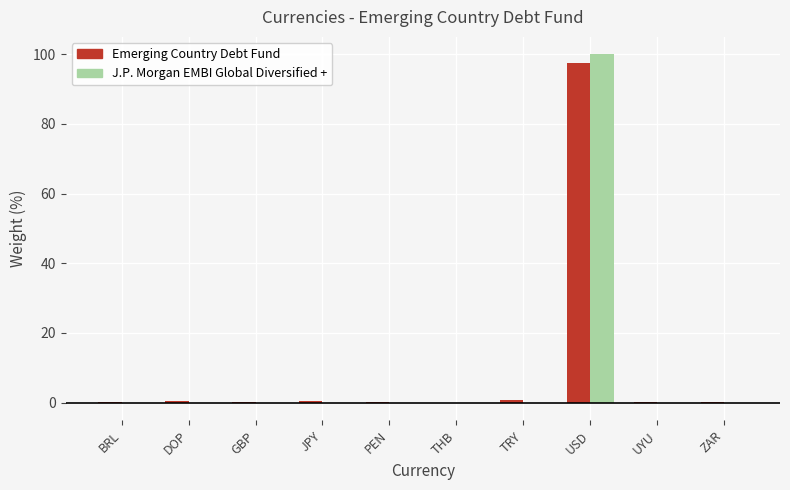

Rank the categories by Emerging Country Debt Fund value from highest to lowest.

USD, TRY, JPY, DOP, BRL, ZAR, PEN, UYU, GBP, THB